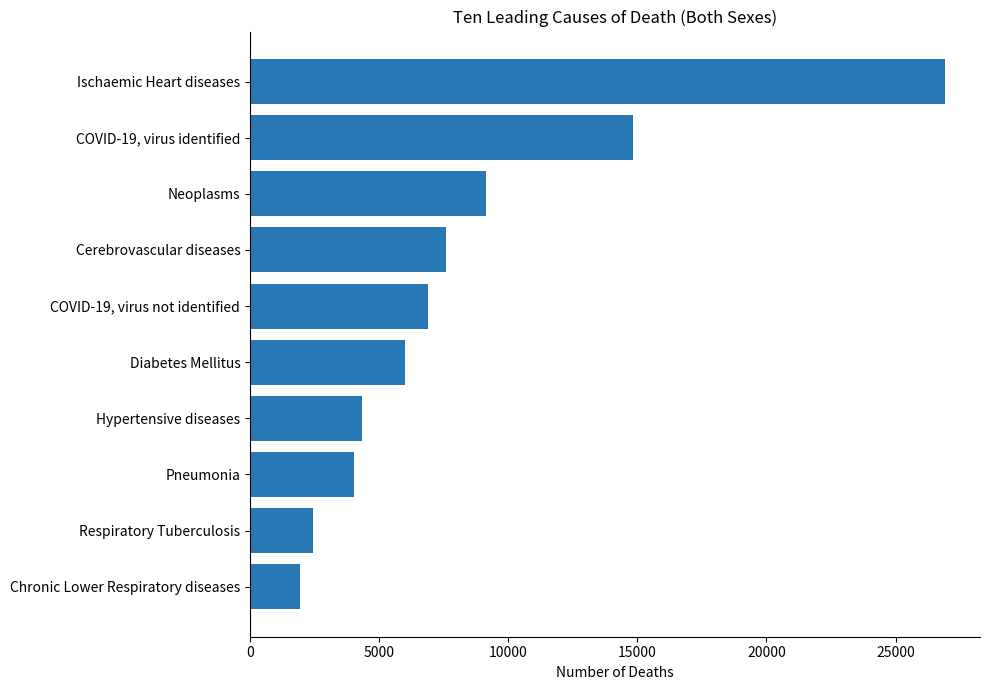

True or false: the data shows 12392 at Cerebrovascular diseases.

False